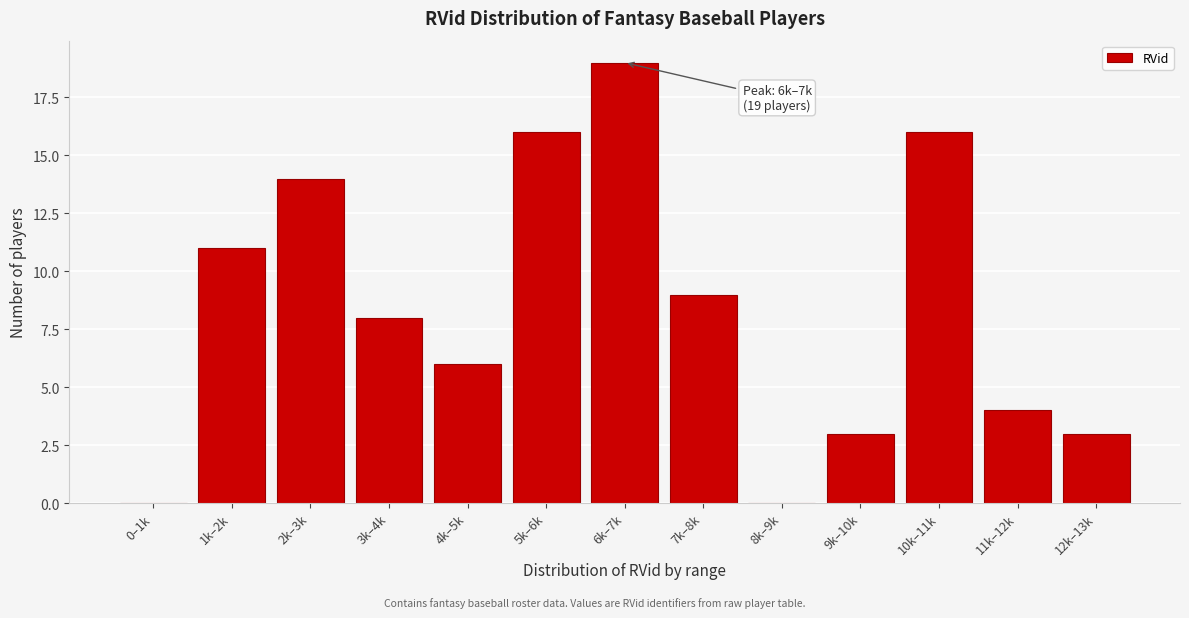

Reading right to left, transcribe all the data shown in this chart.

12k–13k=3	11k–12k=4	10k–11k=16	9k–10k=3	8k–9k=0	7k–8k=9	6k–7k=19	5k–6k=16	4k–5k=6	3k–4k=8	2k–3k=14	1k–2k=11	0–1k=0